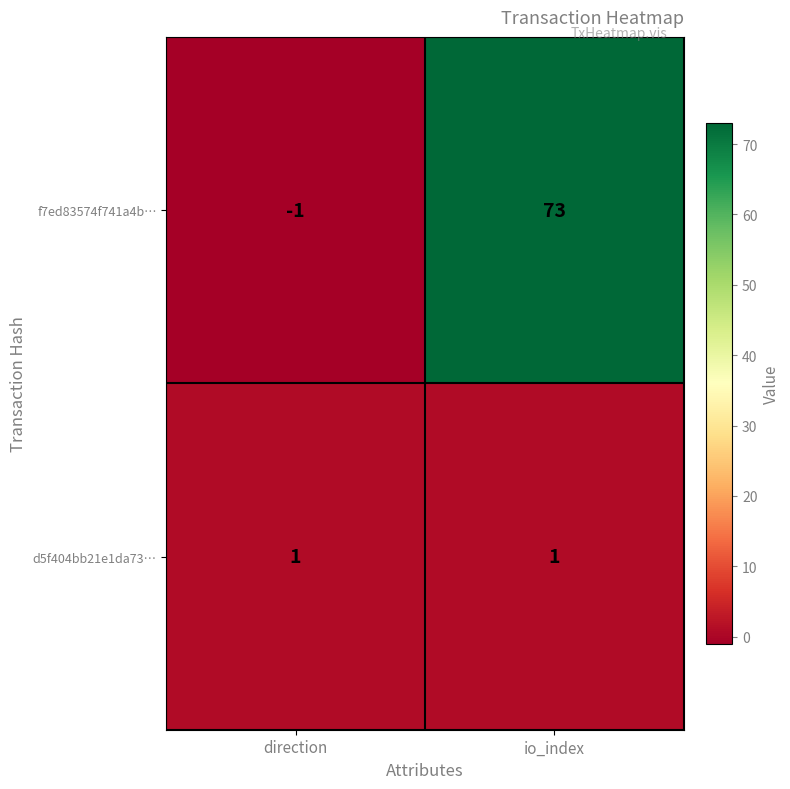

What is the sum of the f7ed83574f741a4b… values at direction and io_index?

72